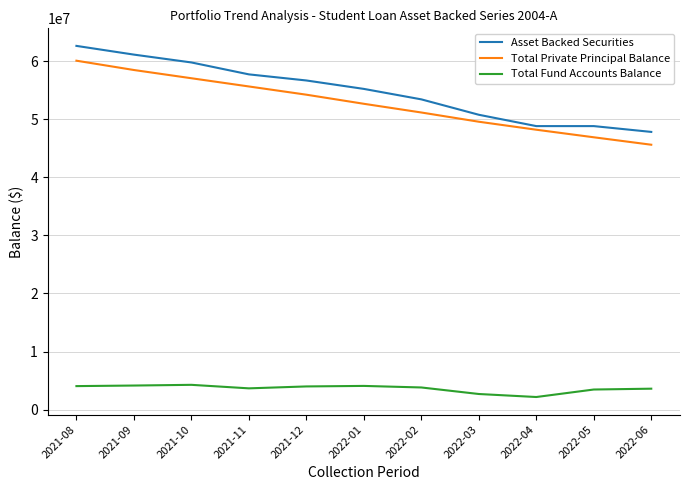

What are all the series names shown in the legend?

Asset Backed Securities, Total Private Principal Balance, Total Fund Accounts Balance